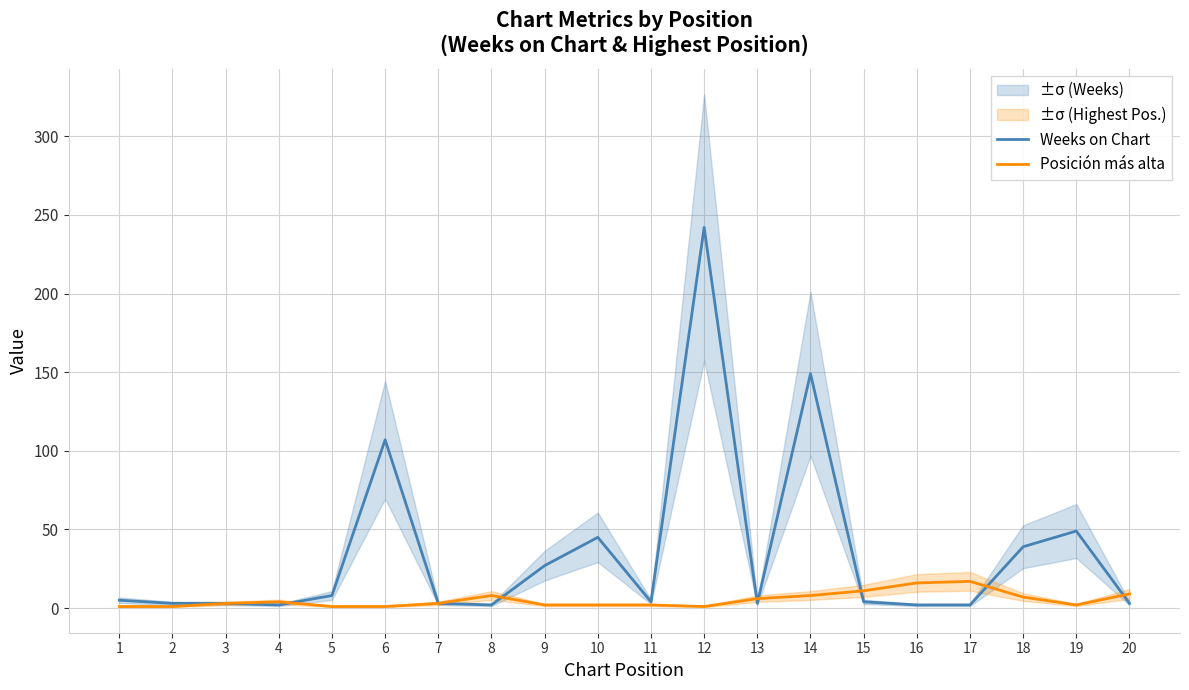

In Posición más alta, how many points are higher than both neighbors (excluding endpoints)?

3